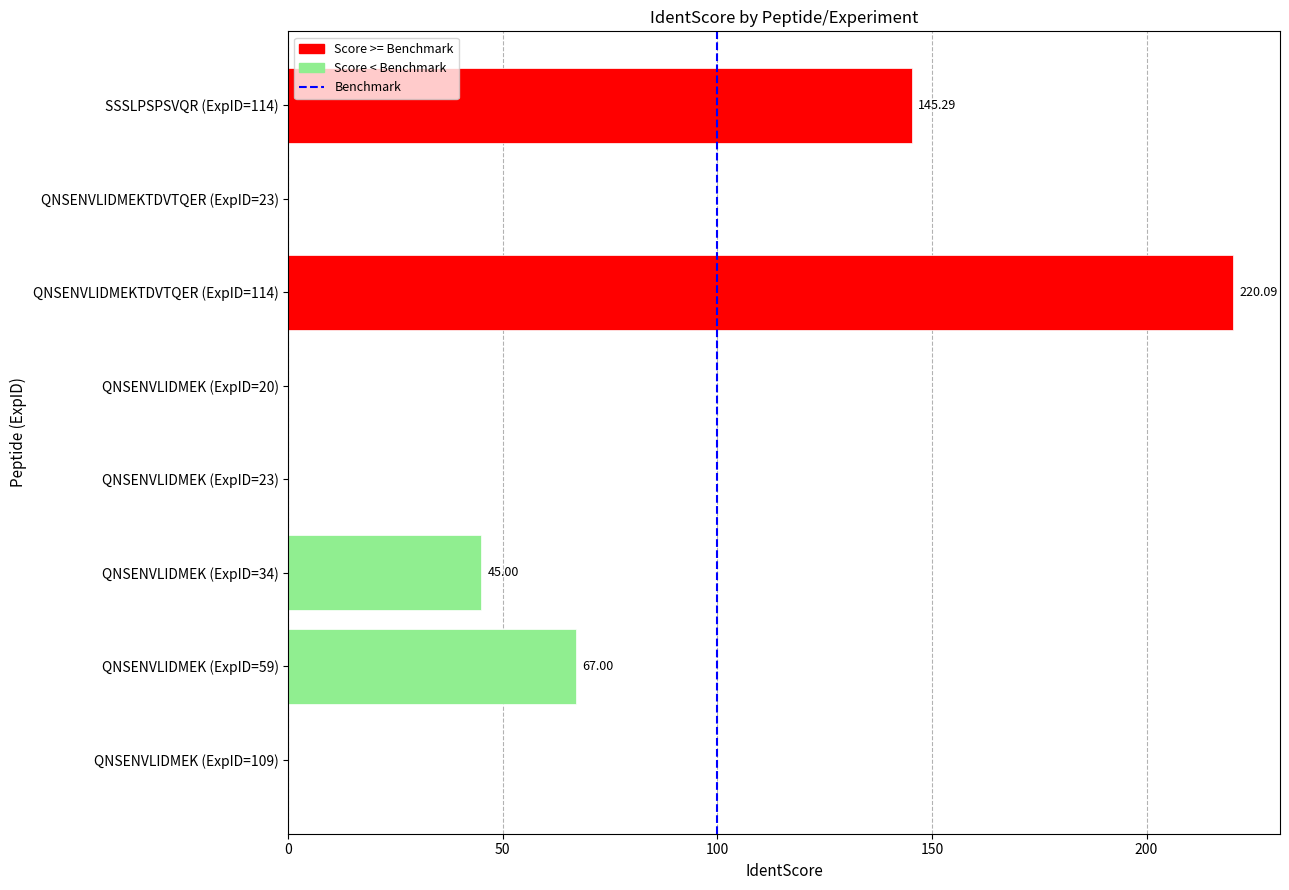

What is the sum of the values at QNSENVLIDMEK (ExpID=109) and QNSENVLIDMEK (ExpID=34)?

45.0